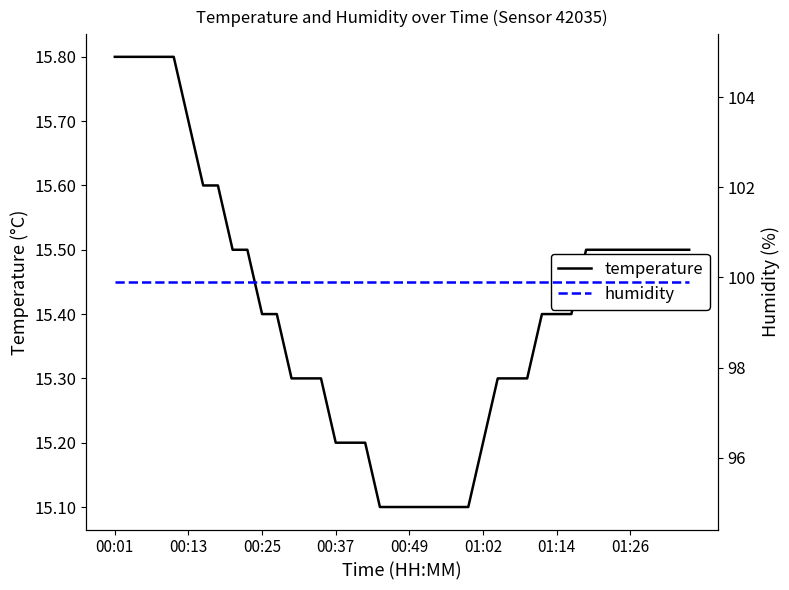

What is the lowest value of the temperature series?

15.1